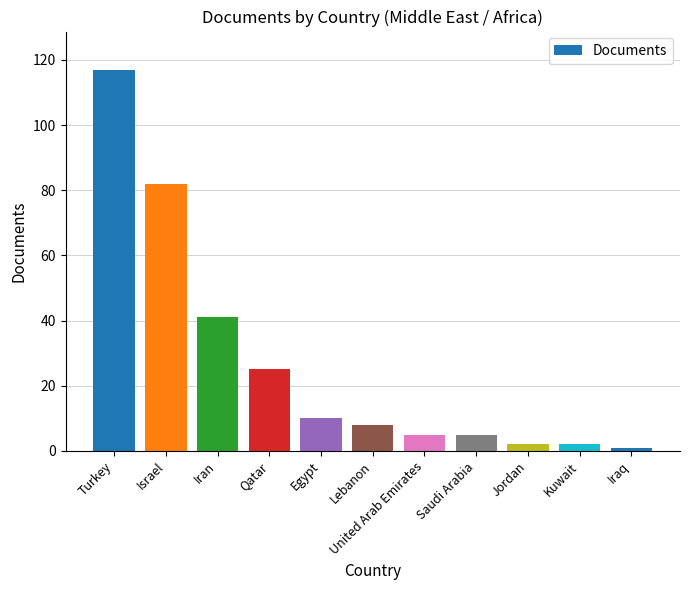

Does the chart contain any negative values?

No